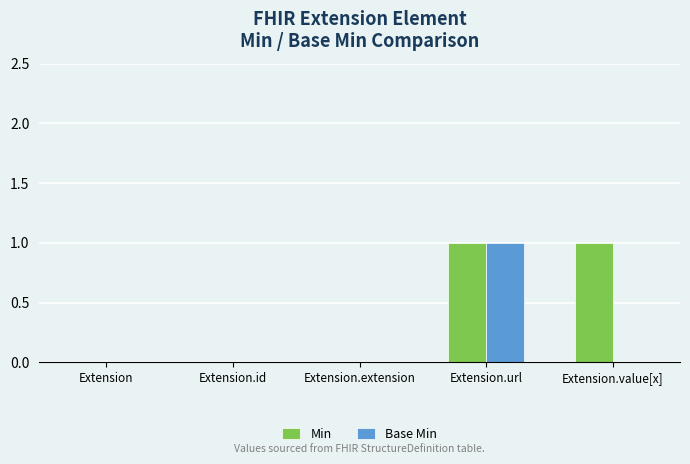

How many groups of bars are there?

5